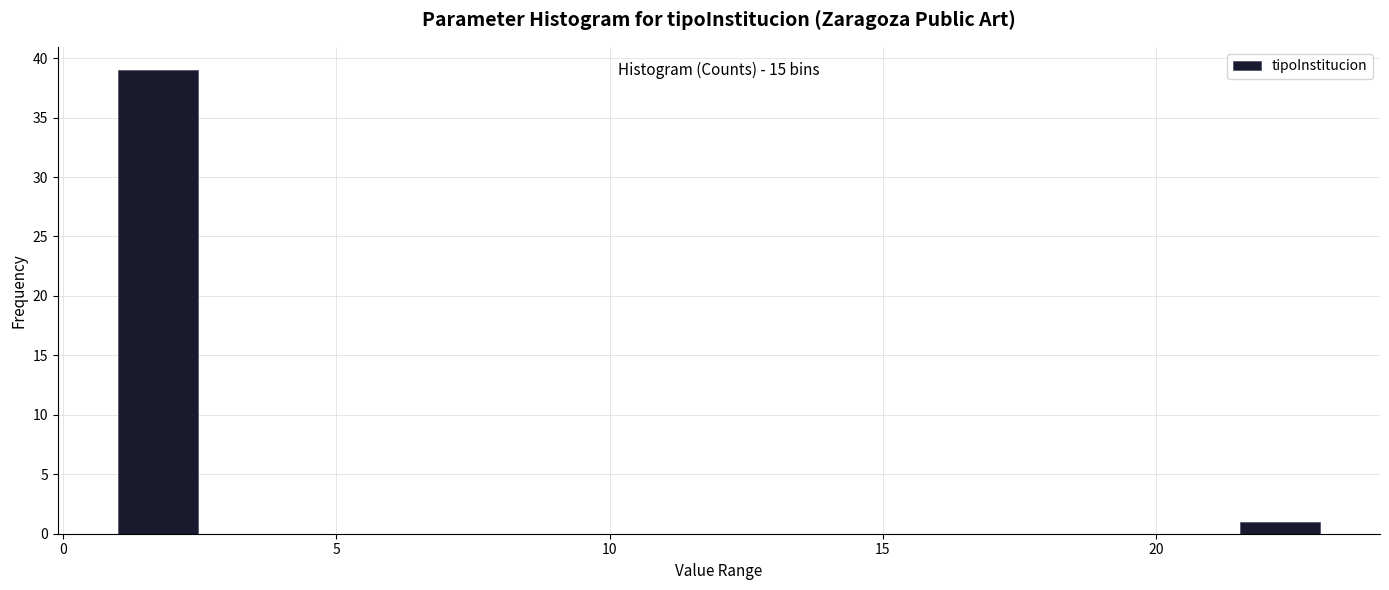

Around what value on the x-axis is the tallest bar? Give the approximate position of its centre, as read against the axis.

1.5